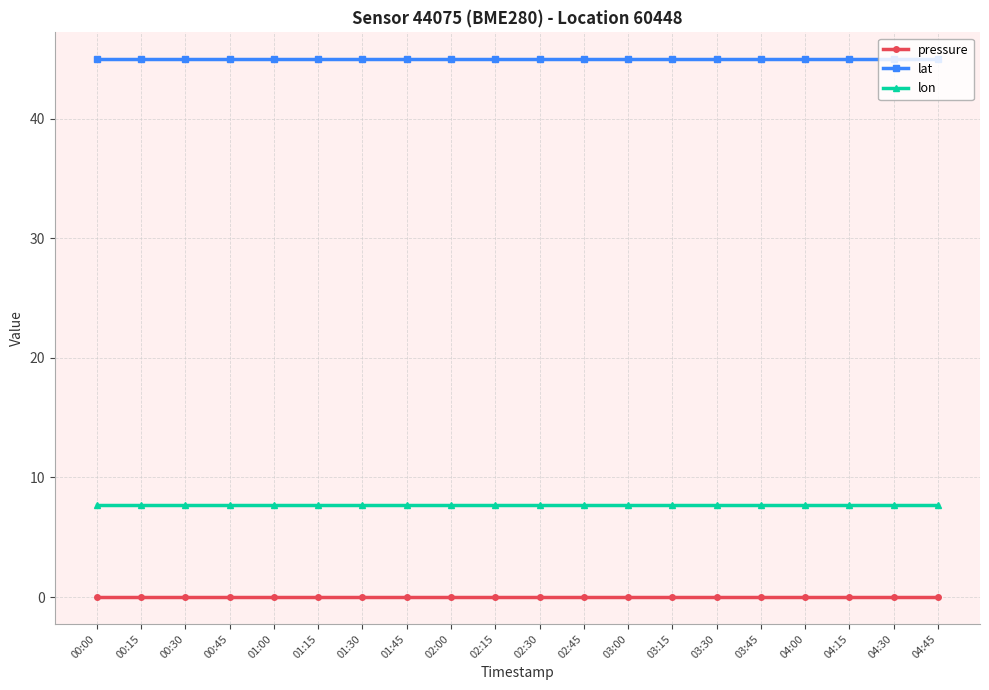

At 00:00, list the series in order from largest to smallest.

lat, lon, pressure